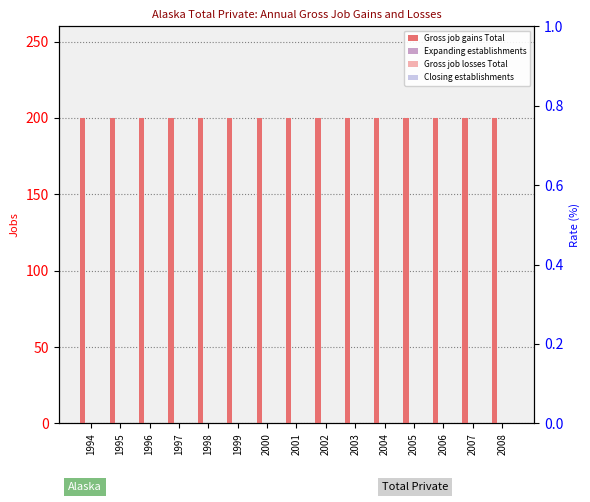

True or false: Gross job gains Total has a value of 302 at 2007.

False